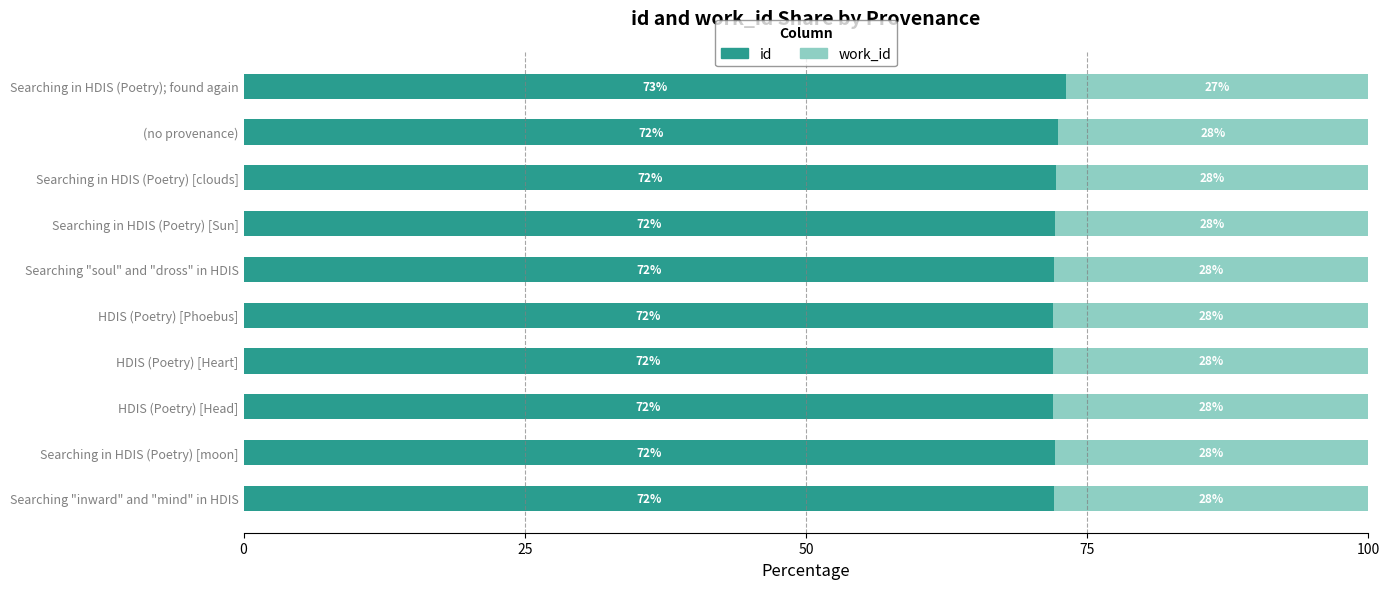

What is the total value across all series at Searching in HDIS (Poetry) [Sun]?

100.0